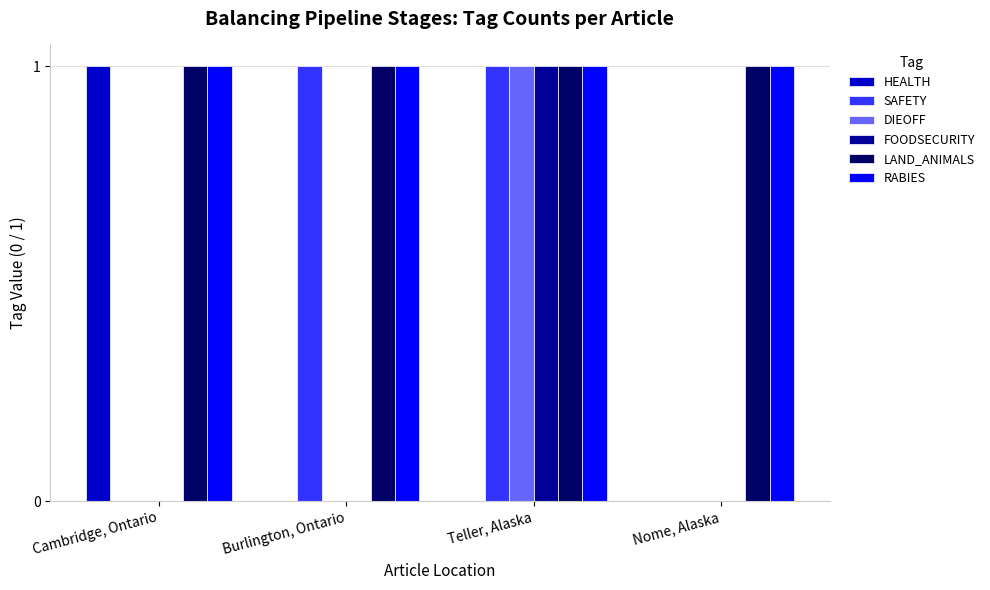

The value of FOODSECURITY at Cambridge, Ontario is 0. True or false?

True